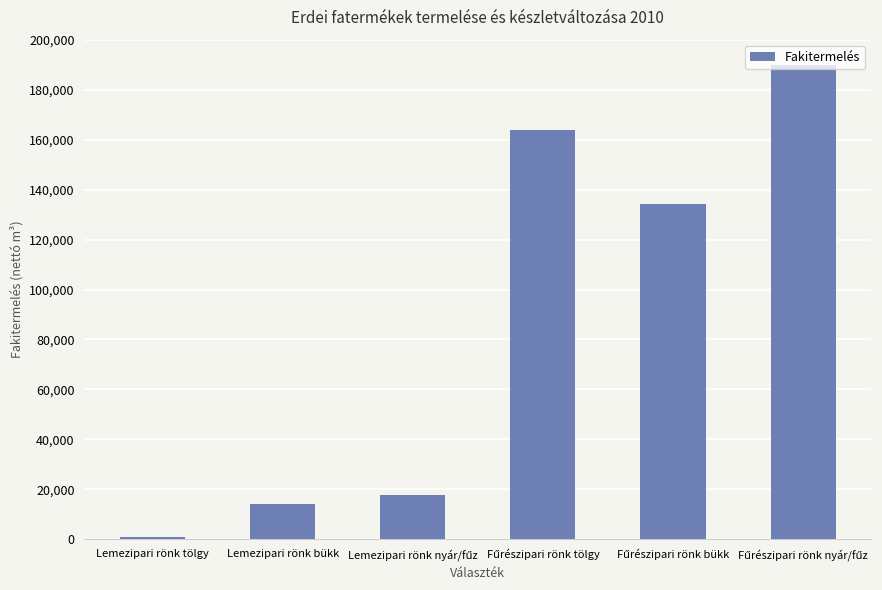

Are the bars horizontal?

No